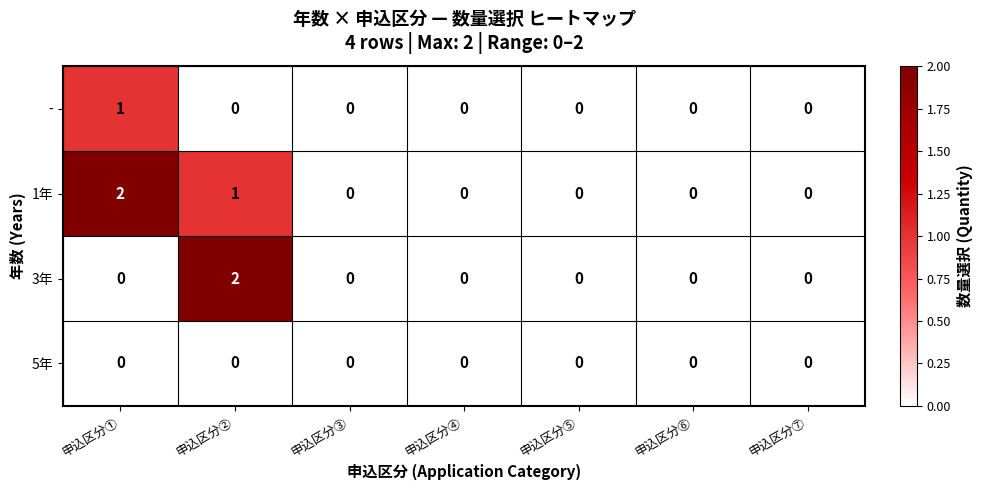

What is the spread (max minus min) of values at 申込区分①?

2